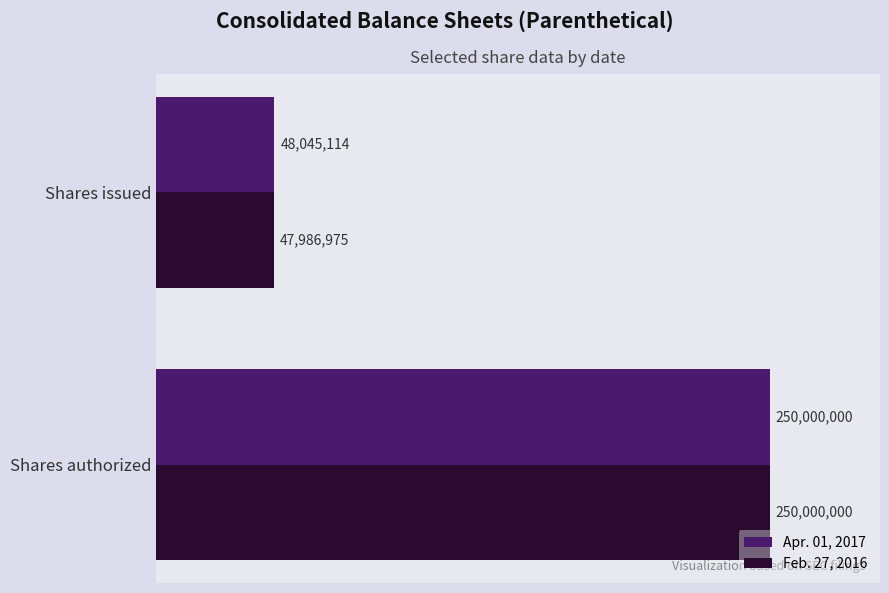

List the labels in order of Apr. 01, 2017 value, largest first.

Shares authorized, Shares issued